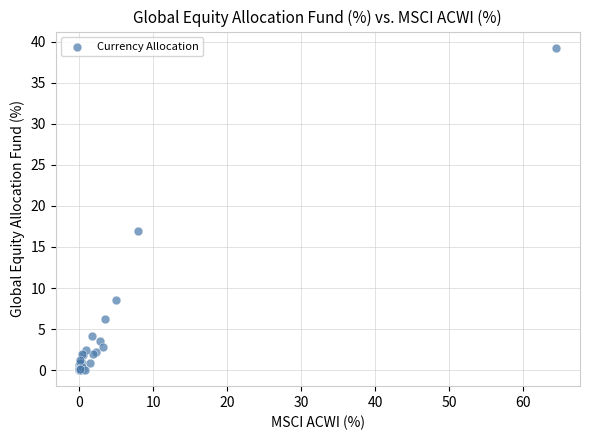

What Y value in the scatter plot is closest to 19?

16.9